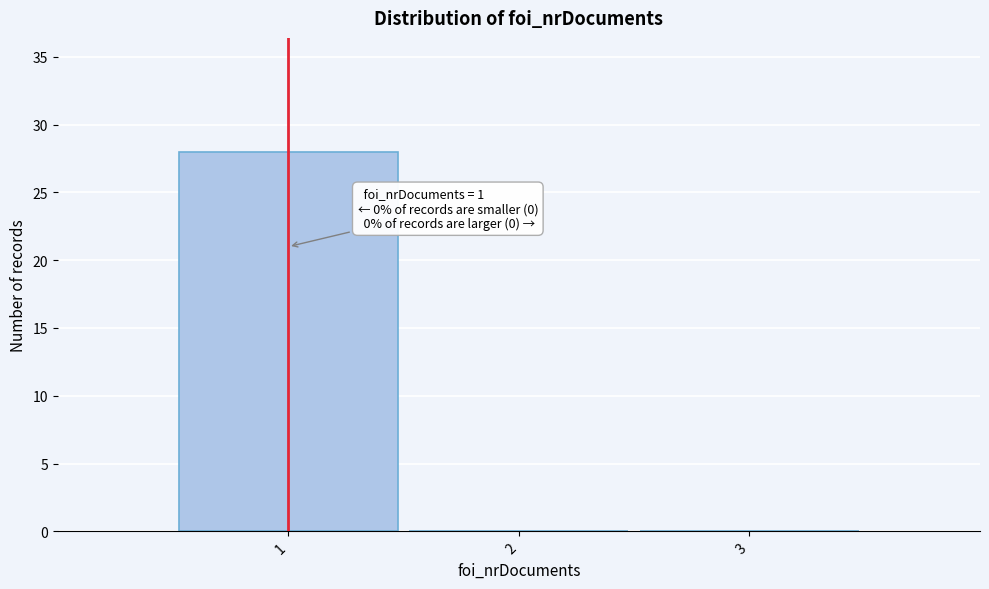

Over which range of the x-axis is the bar tallest?

0.5 to 1.5